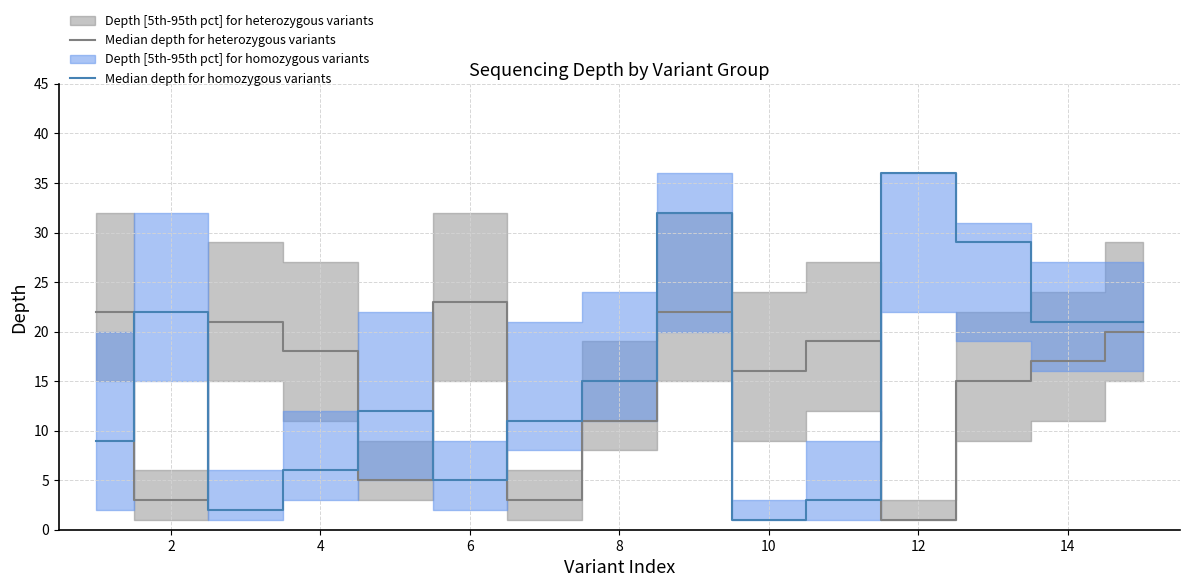

How many interior local peaks does the Median depth for homozygous variants series have?

4